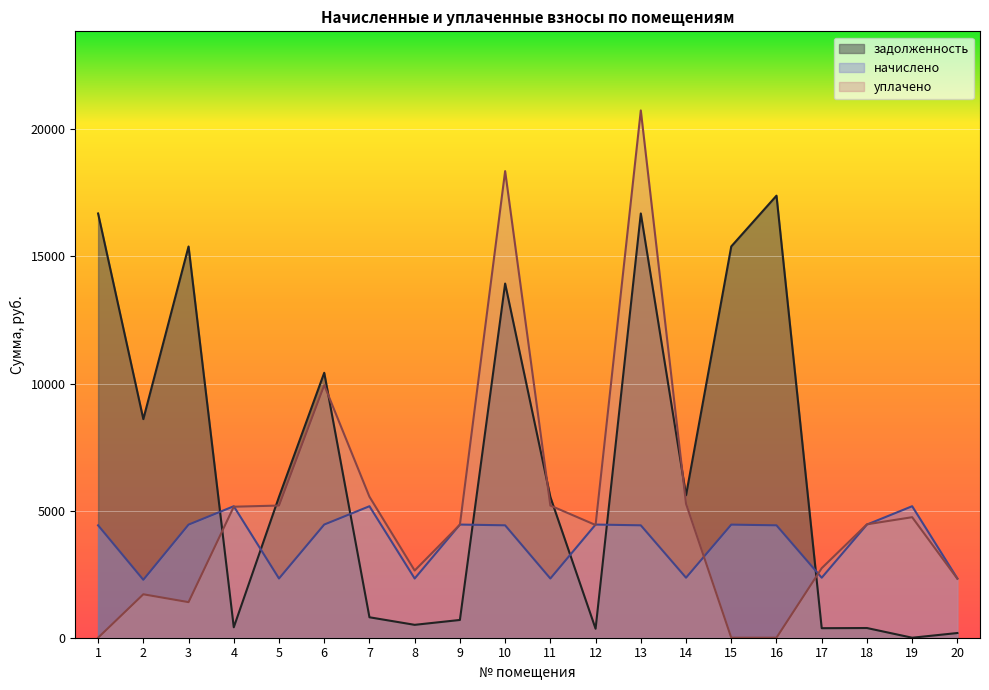

How many lines are shown in the chart?

3